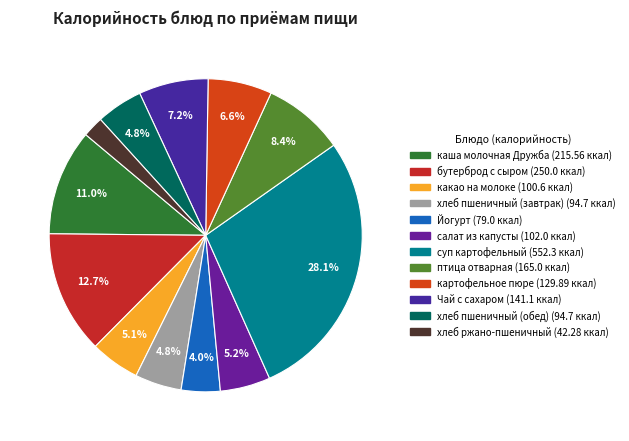

What percentage is the Йогурт slice, to the nearest percent?

4%